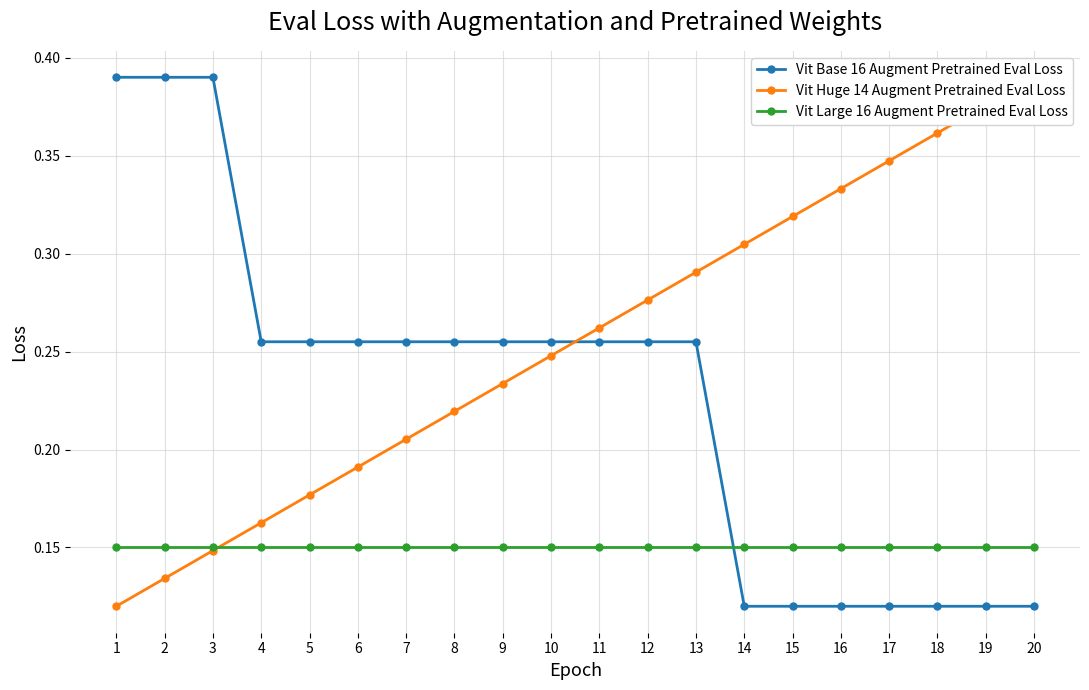

Rank the categories by Vit Base 16 Augment Pretrained Eval Loss value from lowest to highest.

14, 15, 16, 17, 18, 19, 20, 4, 5, 6, 7, 8, 9, 10, 11, 12, 13, 1, 2, 3